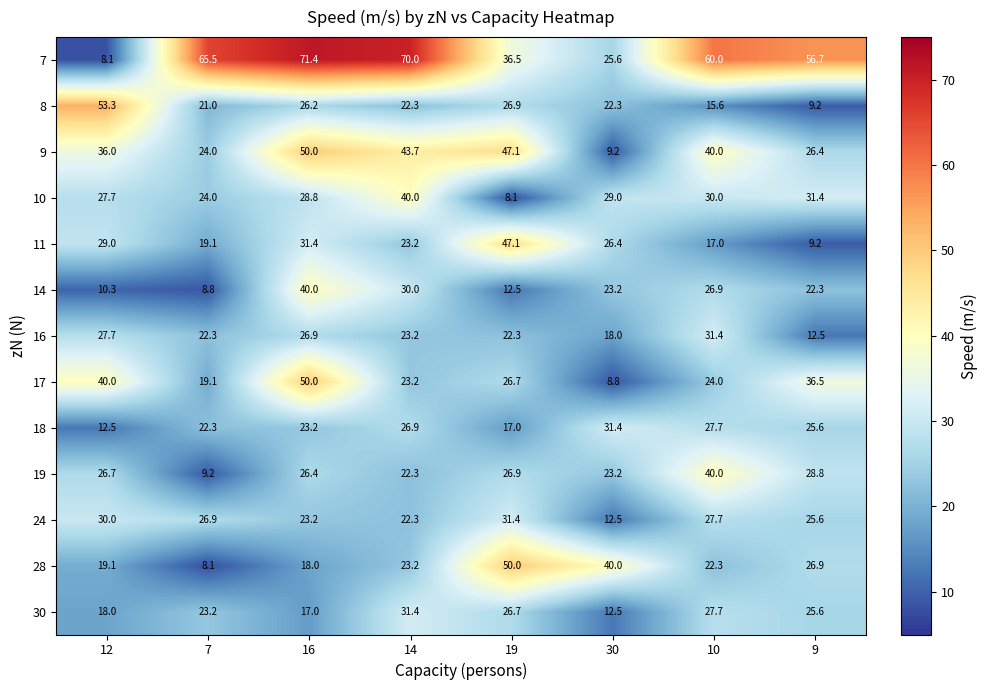

What is the highest value of the 11 series?

47.1